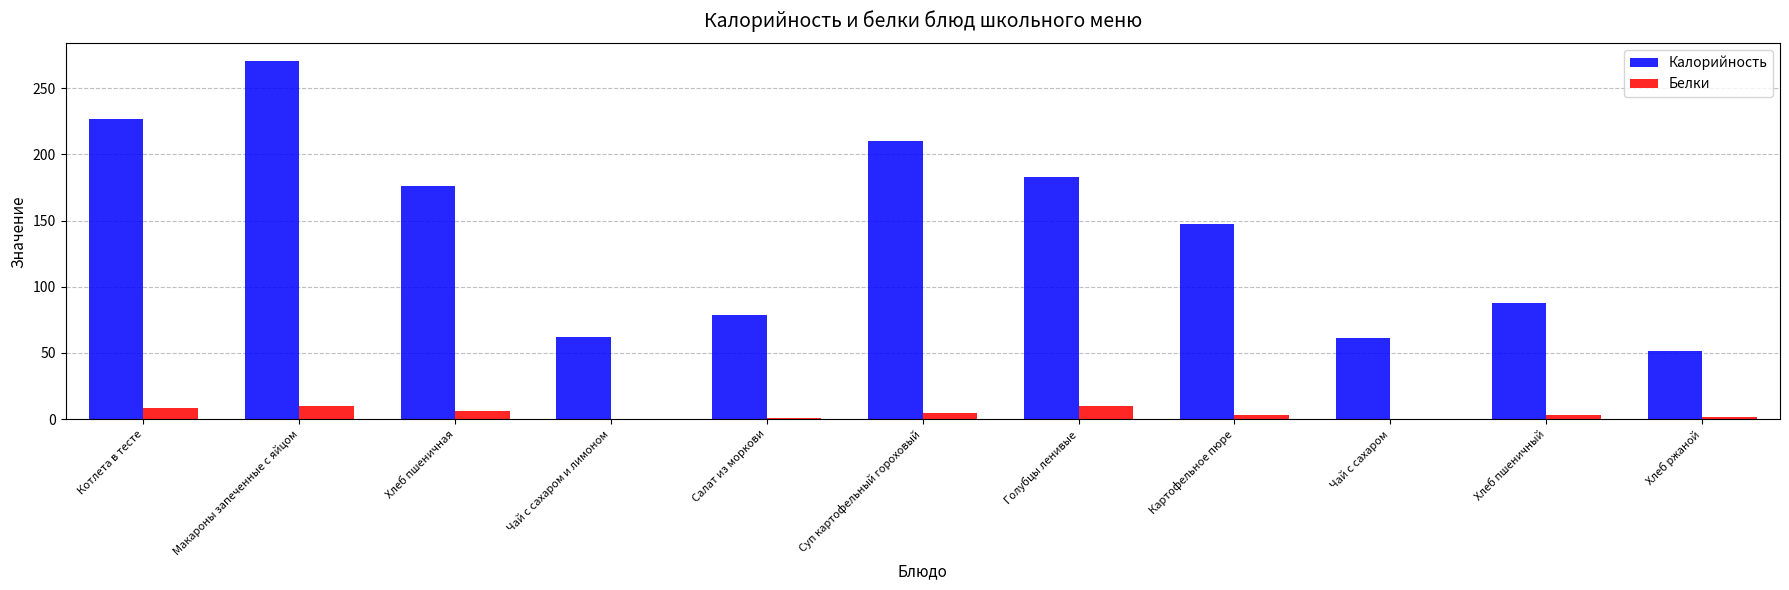

How many values in the Калорийность series exceed 147?

6